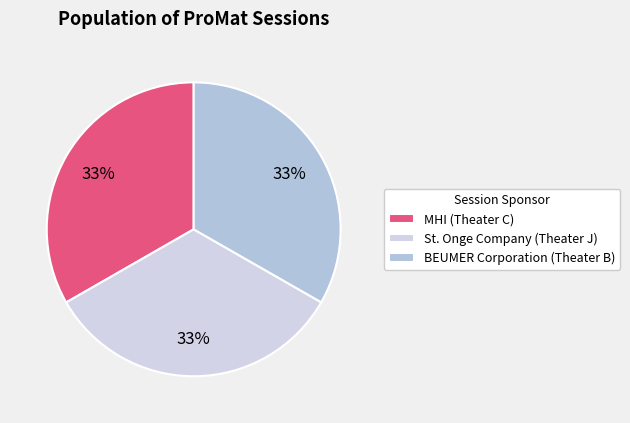

Which category has the biggest portion of the pie?

St. Onge Company (Theater J)